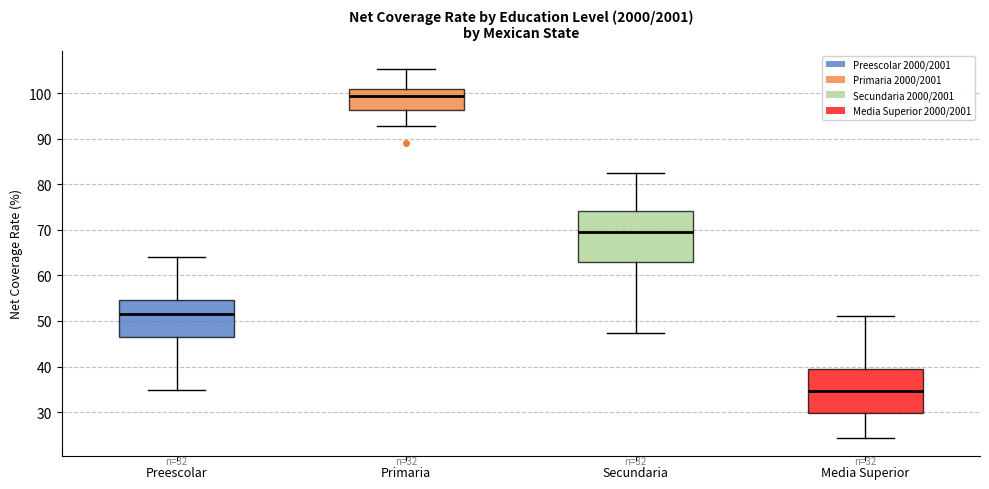

Which box's median line is the lowest?

Media Superior